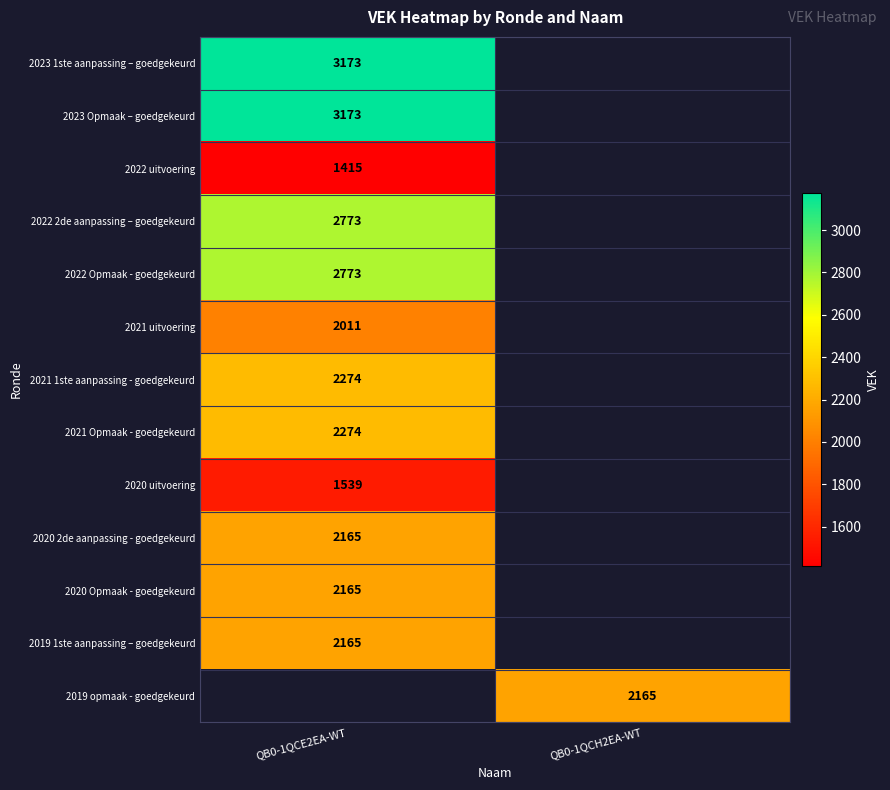

Is it true that 2022 2de aanpassing – goedgekeurd equals 2773 at QB0-1QCE2EA-WT?

True